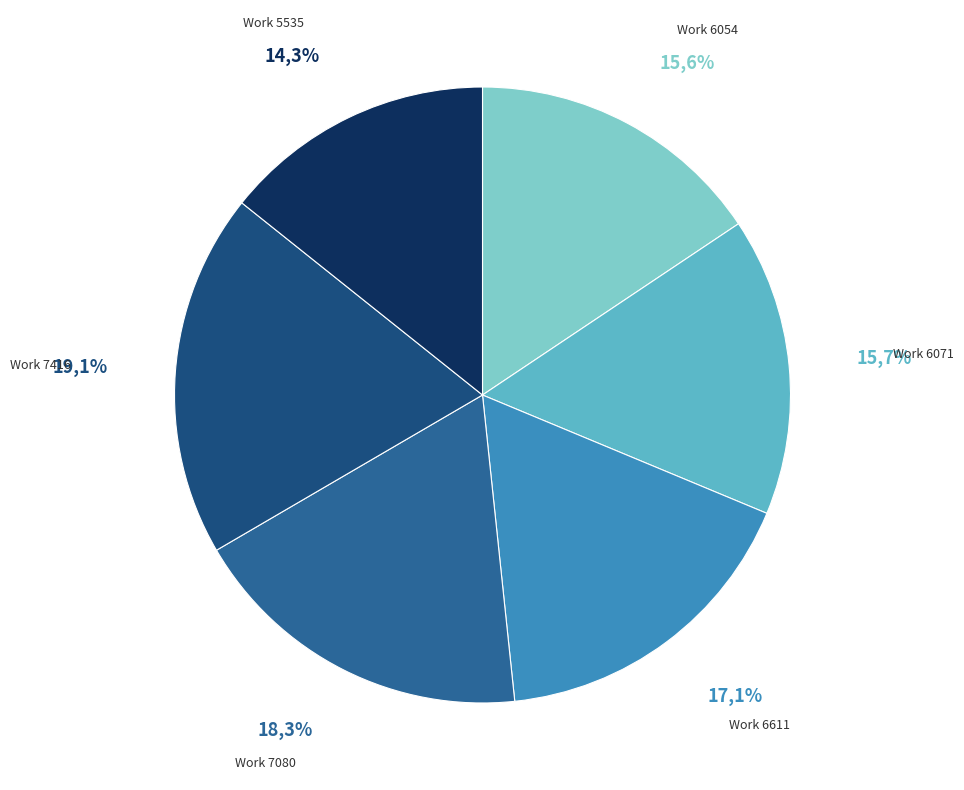

Approximately how many times larger is the value at Work 6611 compared to Work 5535?

1.2